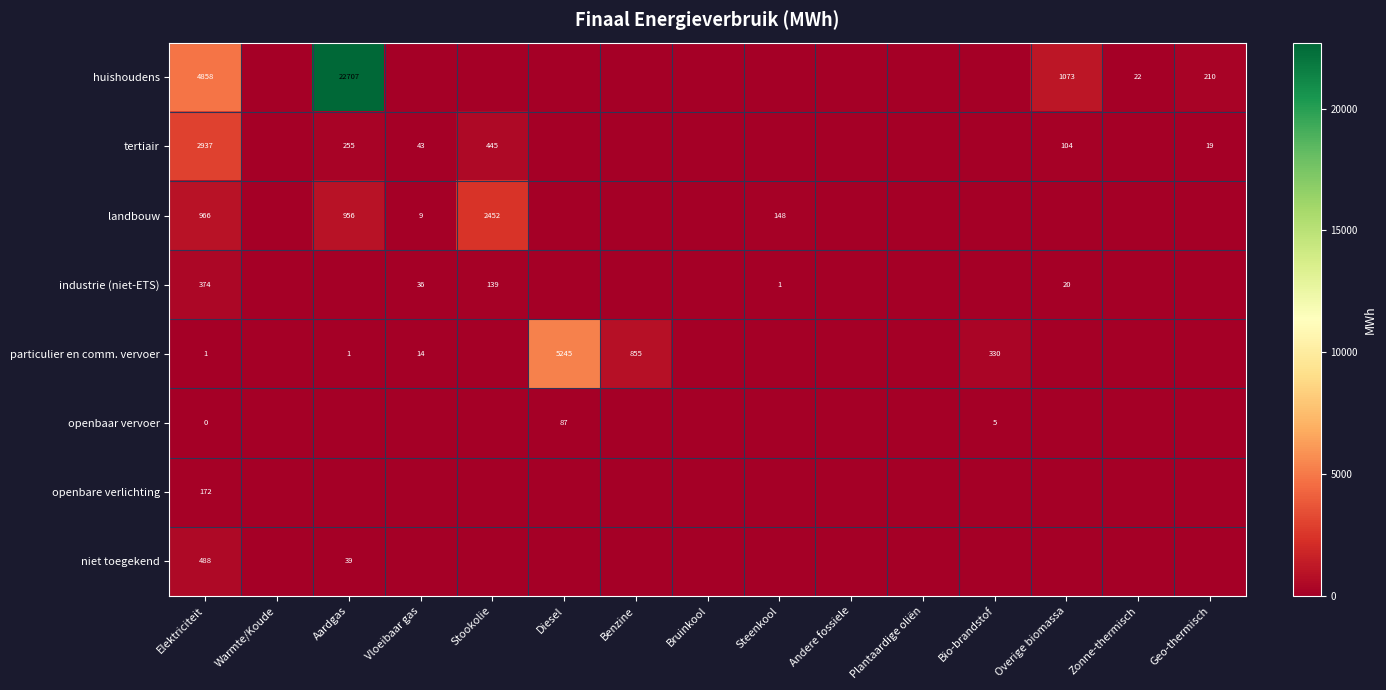

The huishoudens series shows 57 at Geo-thermisch. True or false?

False